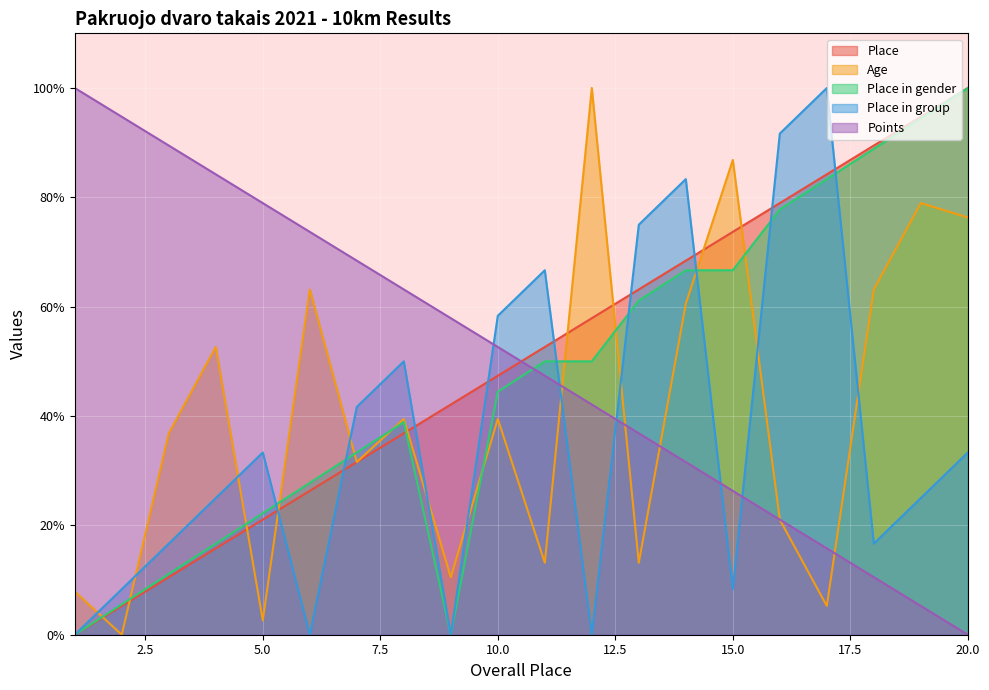

How many distinct data groups are displayed?

5